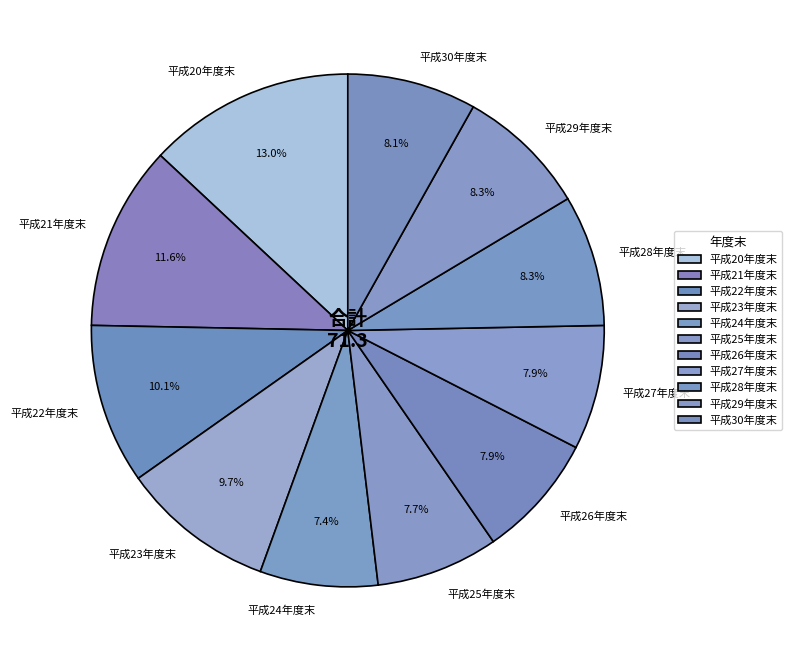

Which category has the biggest portion of the pie?

平成20年度末